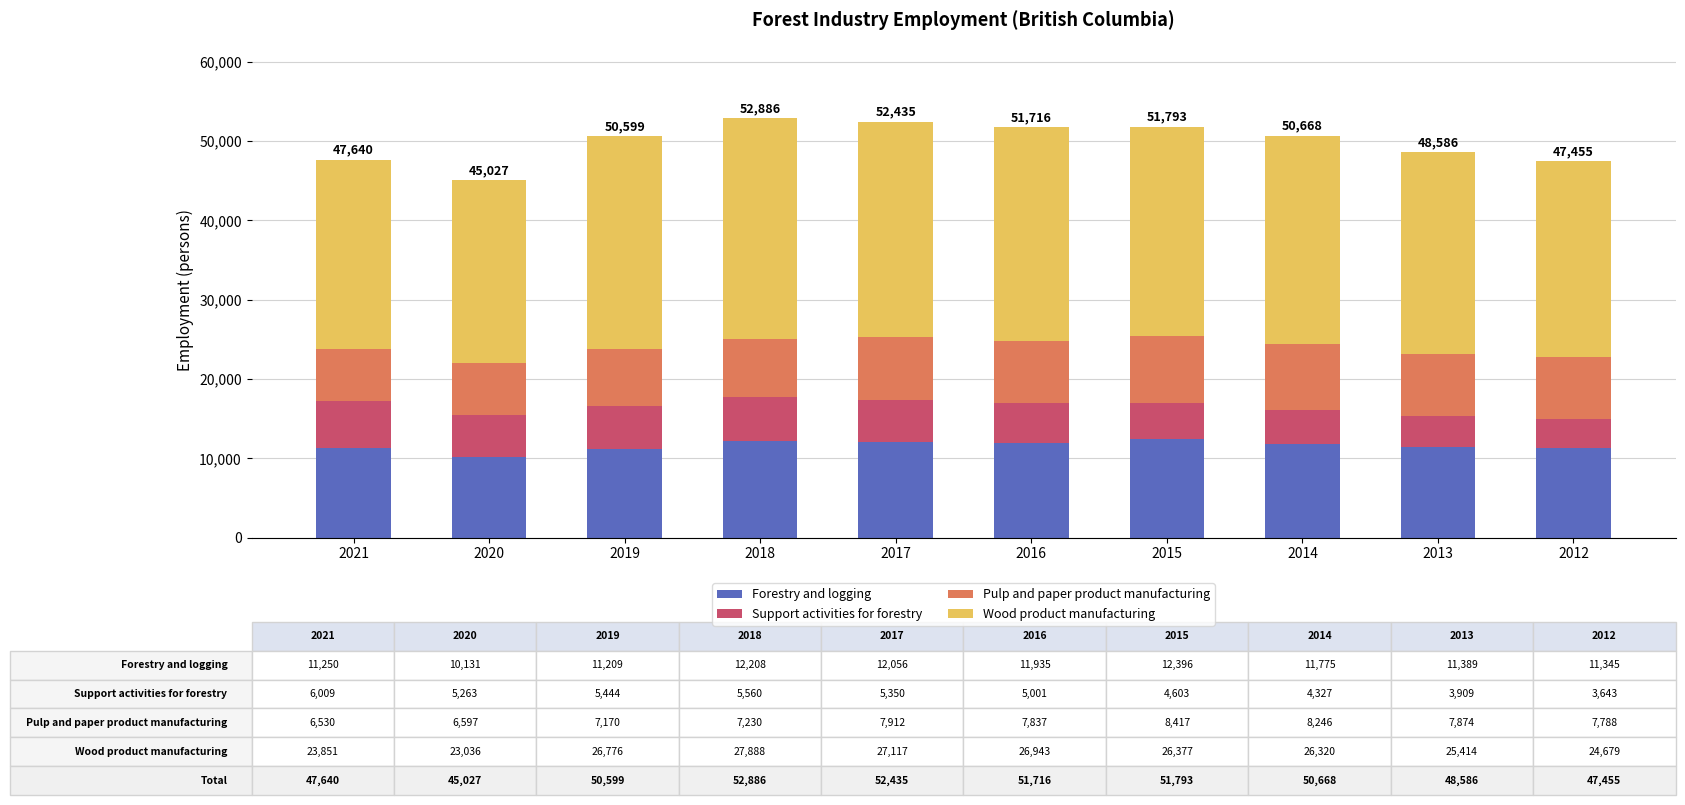

True or false: Forestry and logging has a value of 12208 at 2018.

True